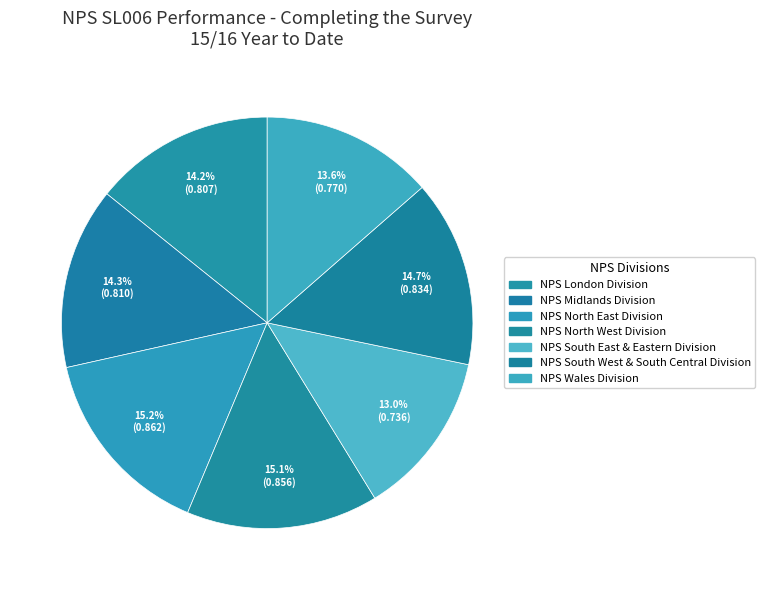

Count the number of slices in the pie.

7